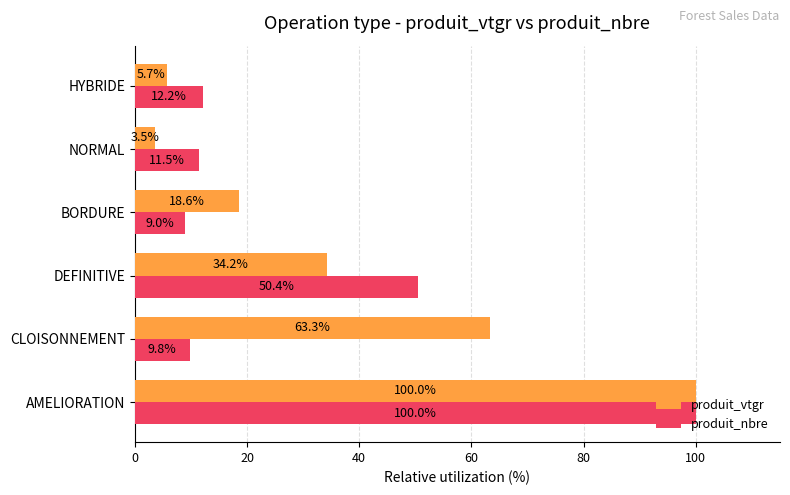

Which series changed the most between BORDURE and NORMAL?

produit_vtgr